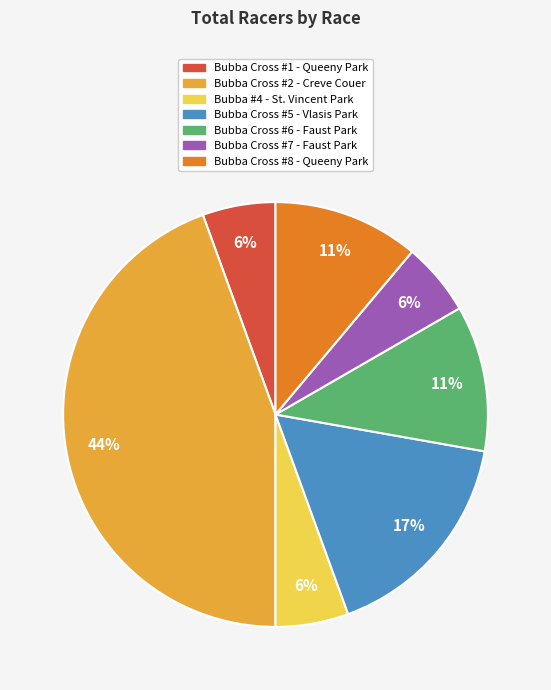

Count the number of slices in the pie.

7